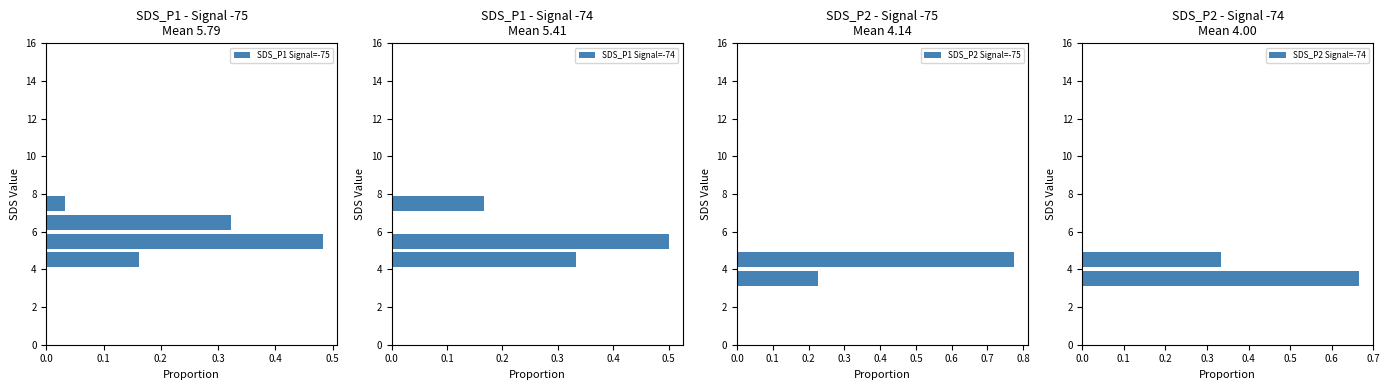

Which series has the largest total across all categories?

SDS_P1 Signal=-75